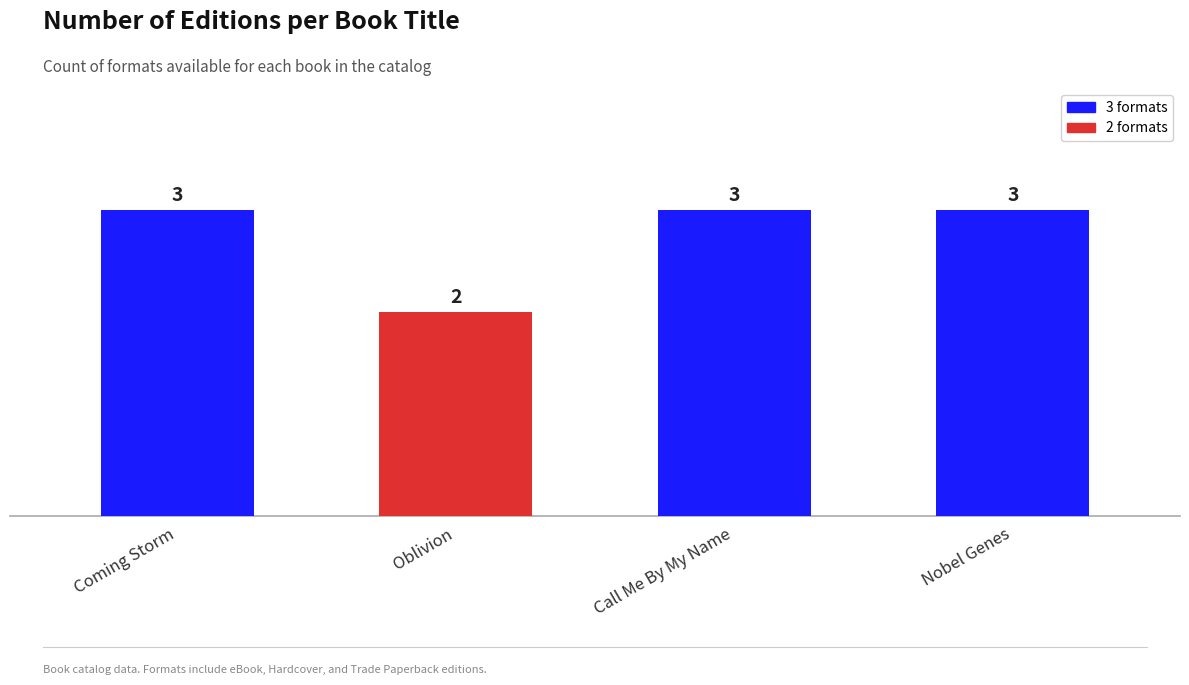

What is the minimum value shown in the chart?

2